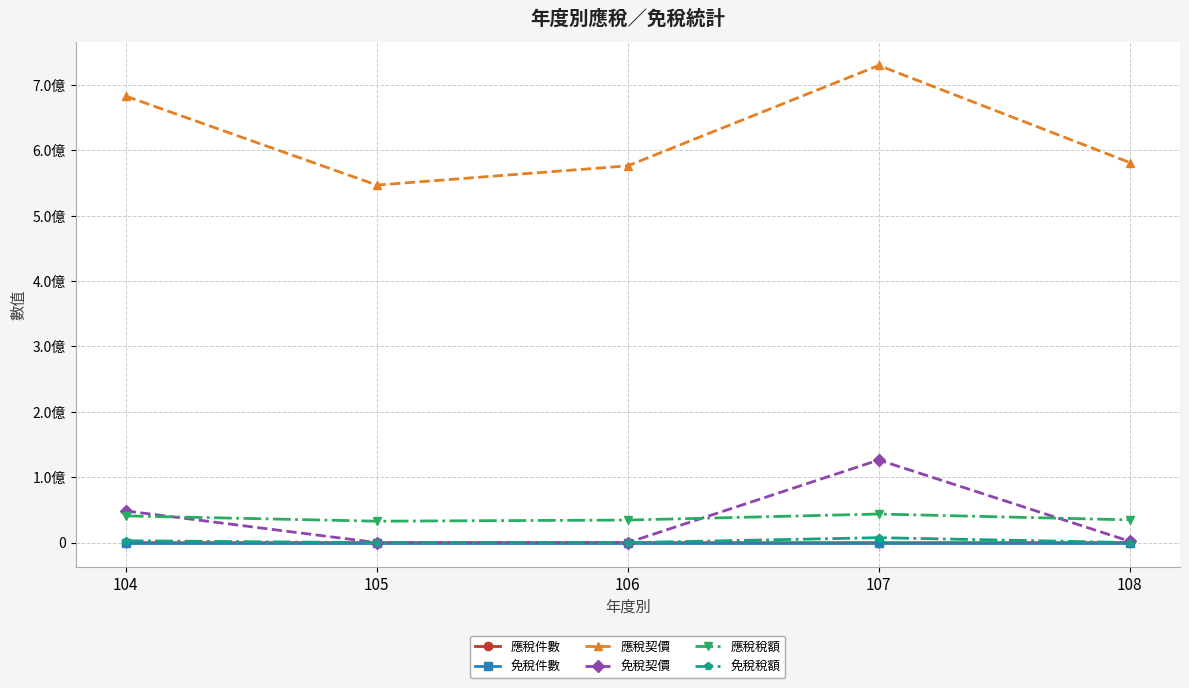

Is it true that 免稅稅額 equals 0 at 106?

True